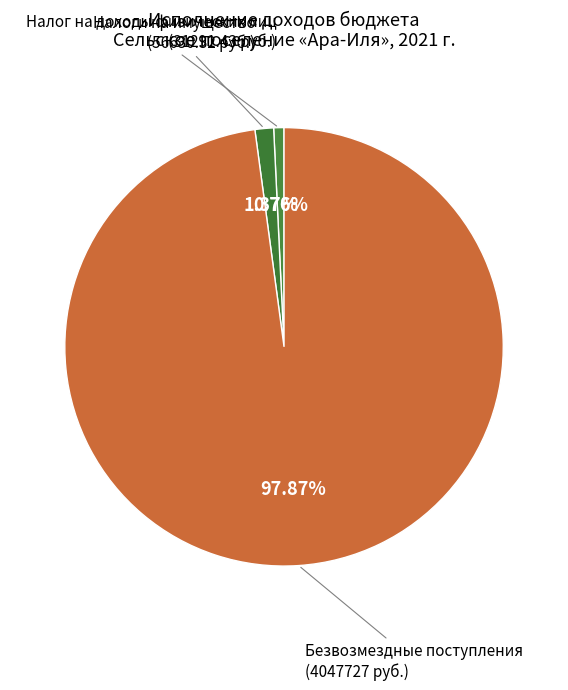

Rank the categories by value from highest to lowest.

Безвозмездные поступления, Налоги на имущество, Налог на доходы физических лиц